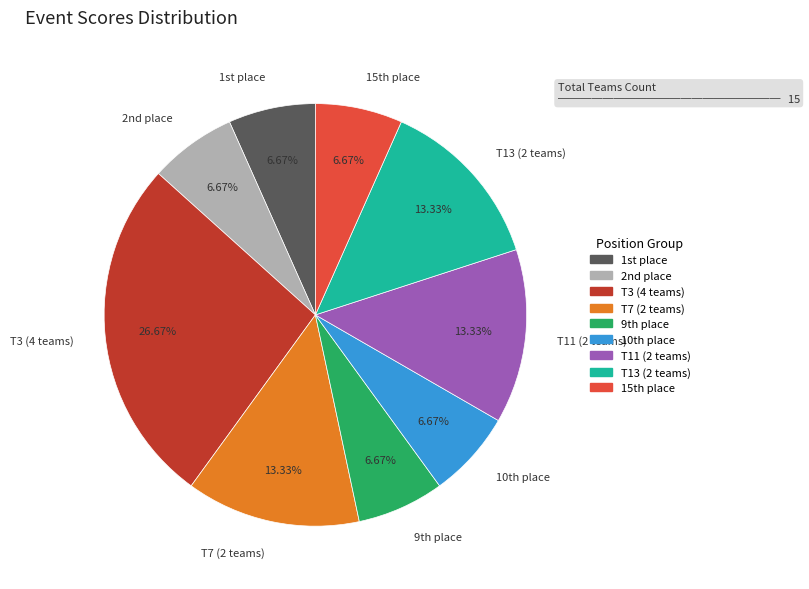

Is there any slice that represents more than half of the pie?

No